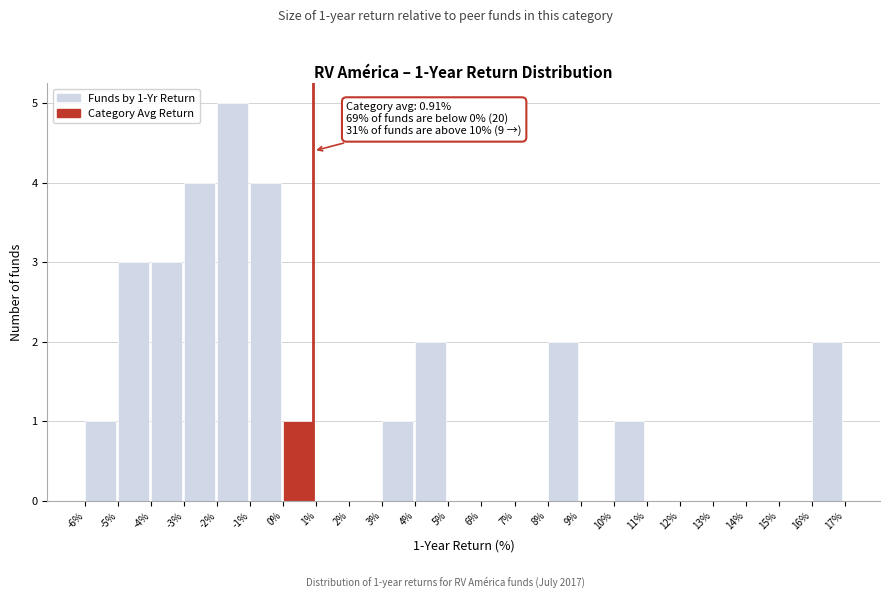

Which range on the x-axis has the tallest bar?

-2% to -1%